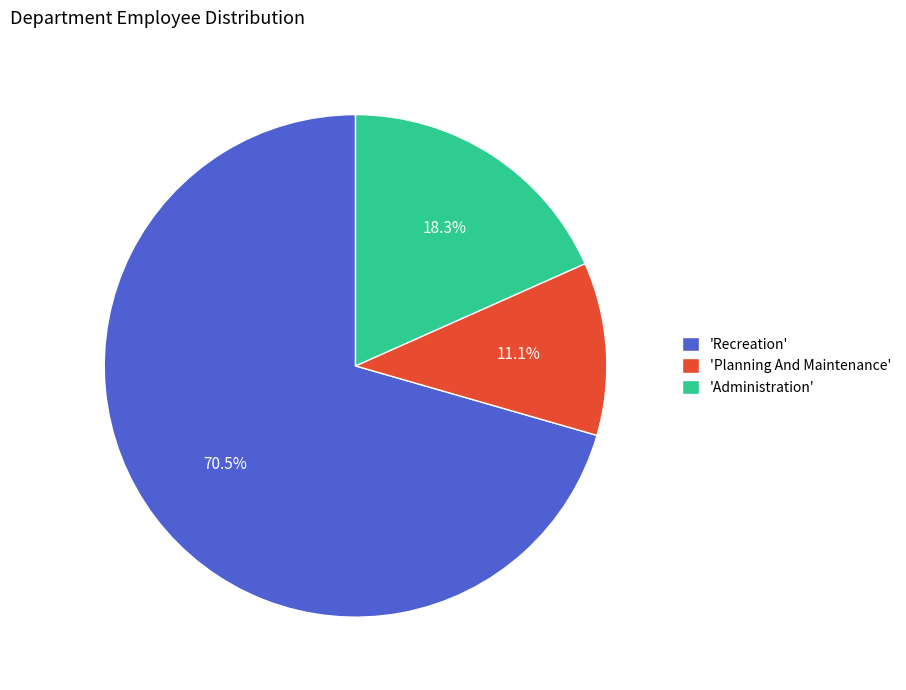

Which category has the biggest portion of the pie?

'Recreation'